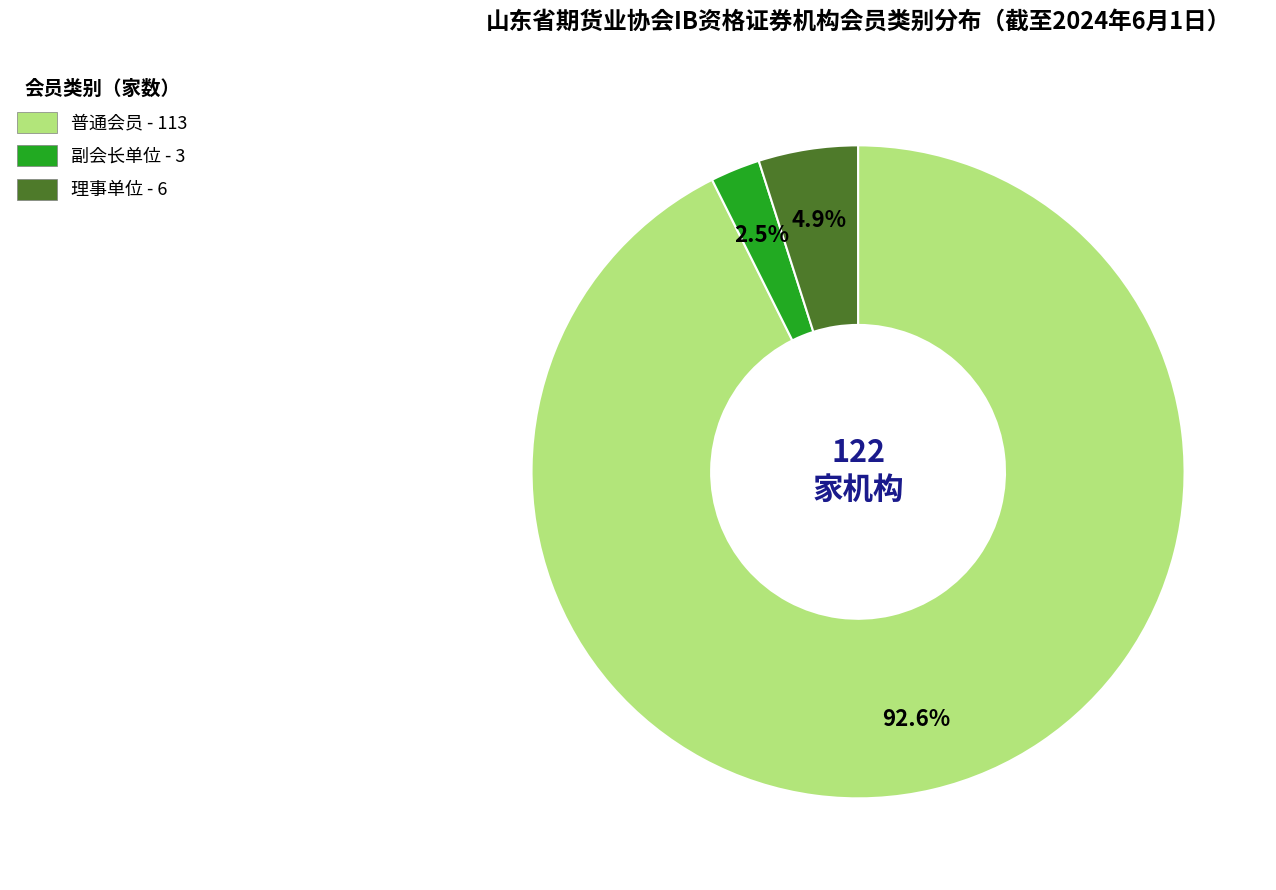

Which category accounts for the majority?

普通会员